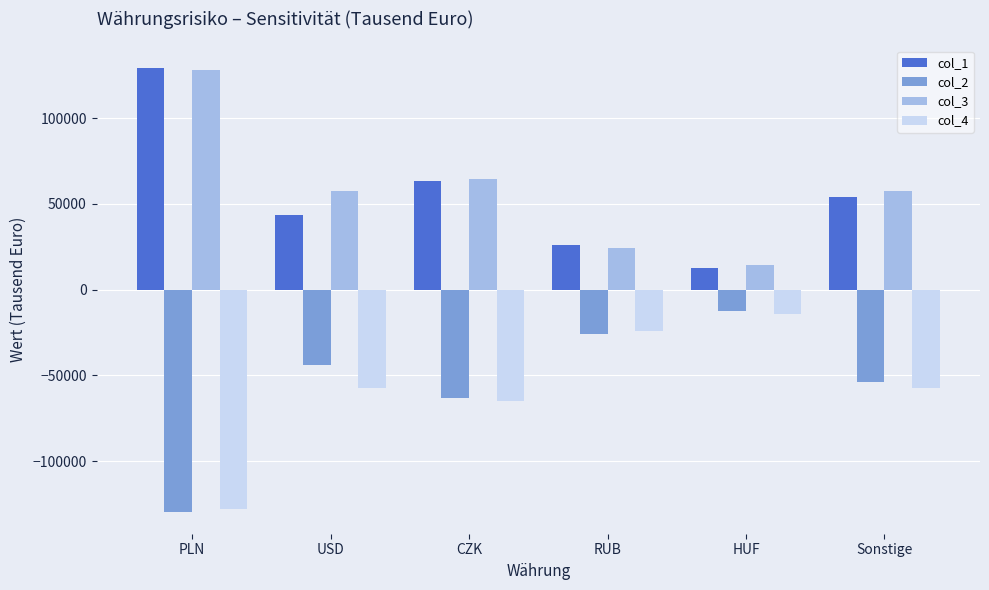

What position from the right is RUB?

3